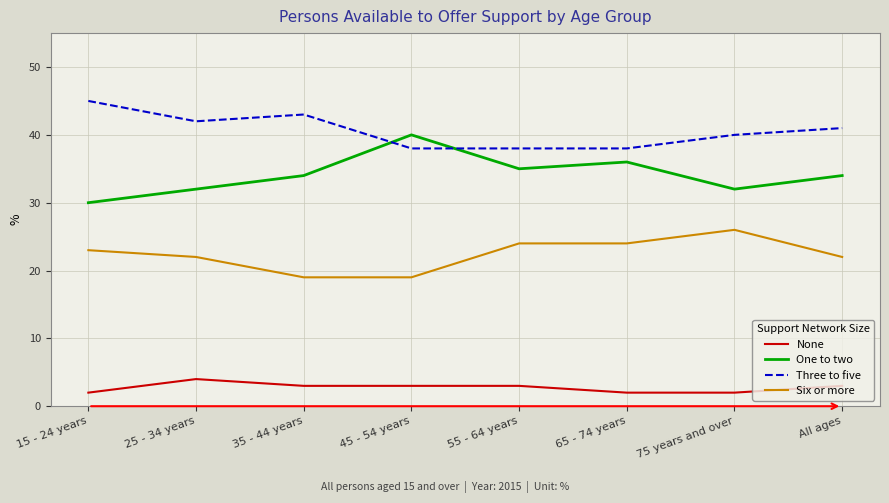

What position from the right is 55 - 64 years?

4